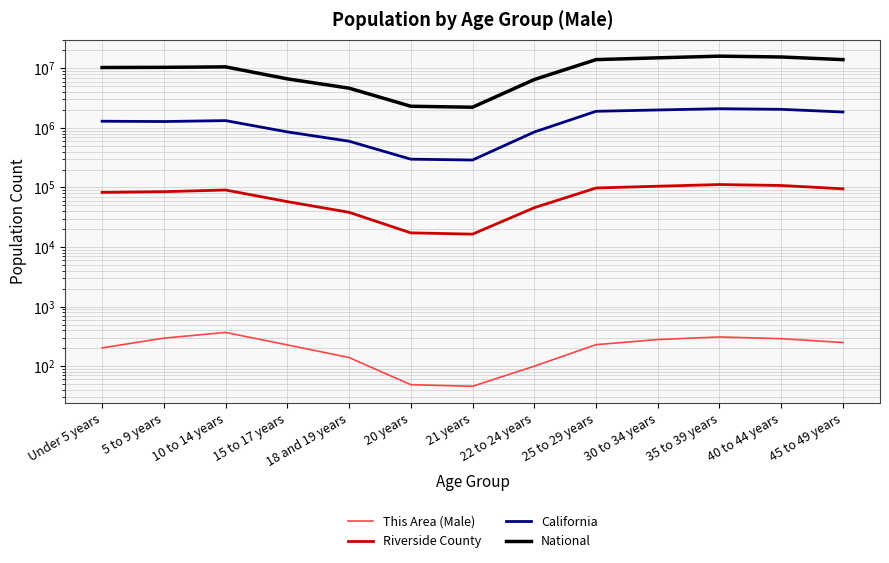

What is the total value across all series at 30 to 34 years?

17105280